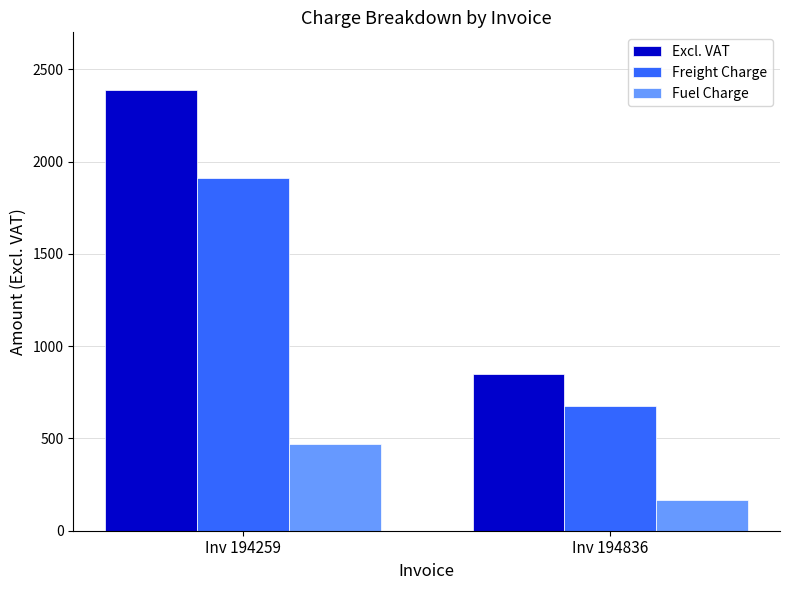

How many distinct data groups are displayed?

3